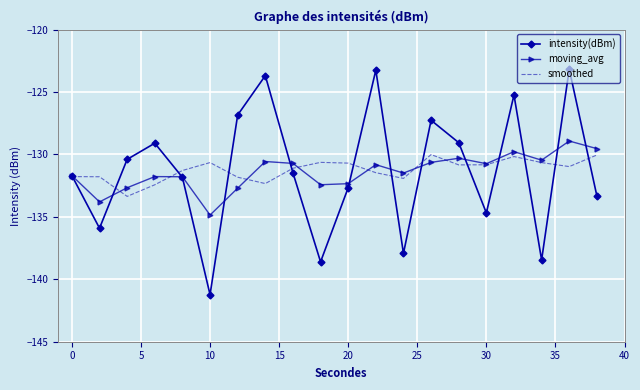

Which series has the largest range (max minus min)?

intensity(dBm)